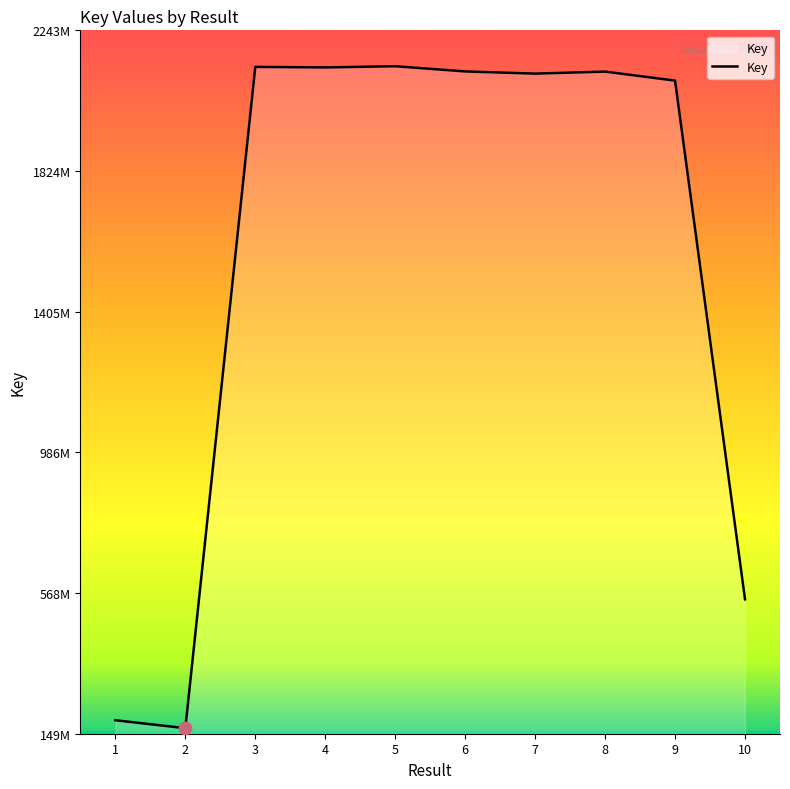

What is the ratio of the value at 5 to the value at 6?

1.0